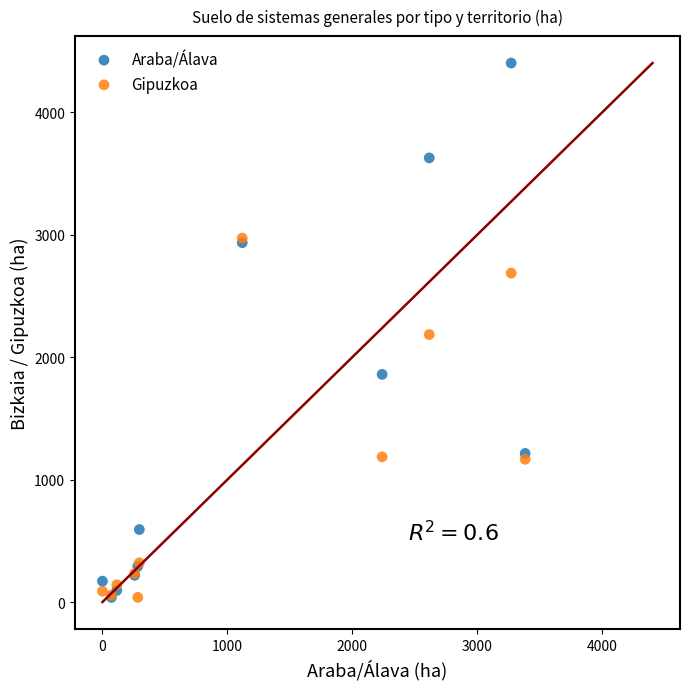

Which series contains the highest Y value?

Araba/Álava